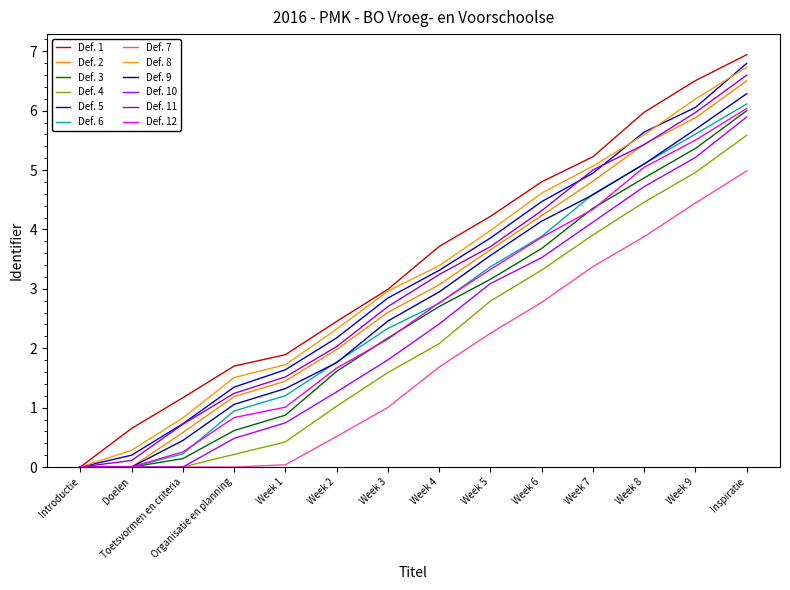

Does the chart have visible grid lines?

No